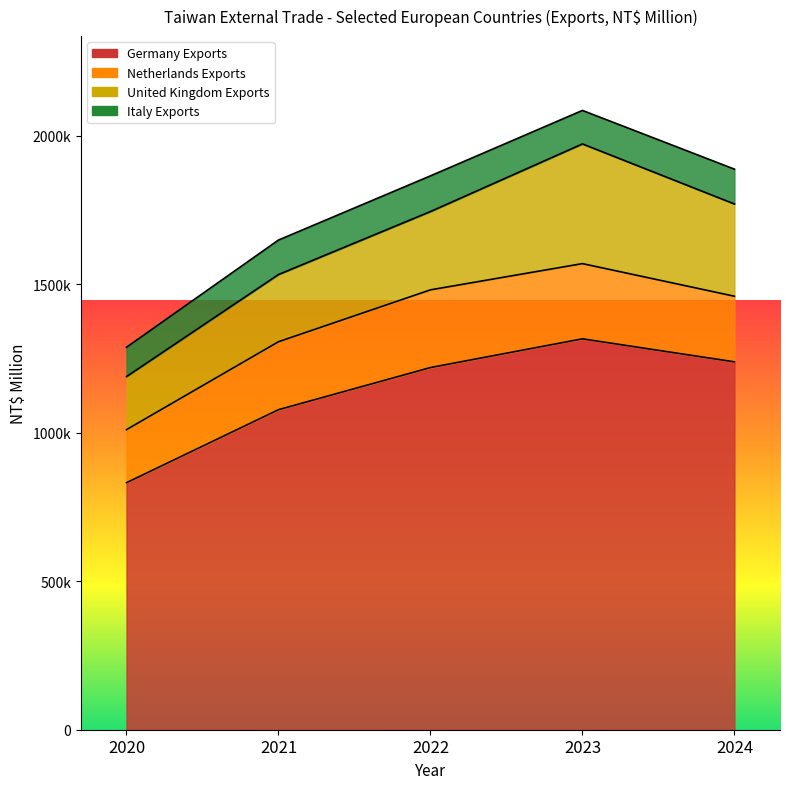

The value of Italy Exports at 2020 is 43466. True or false?

False